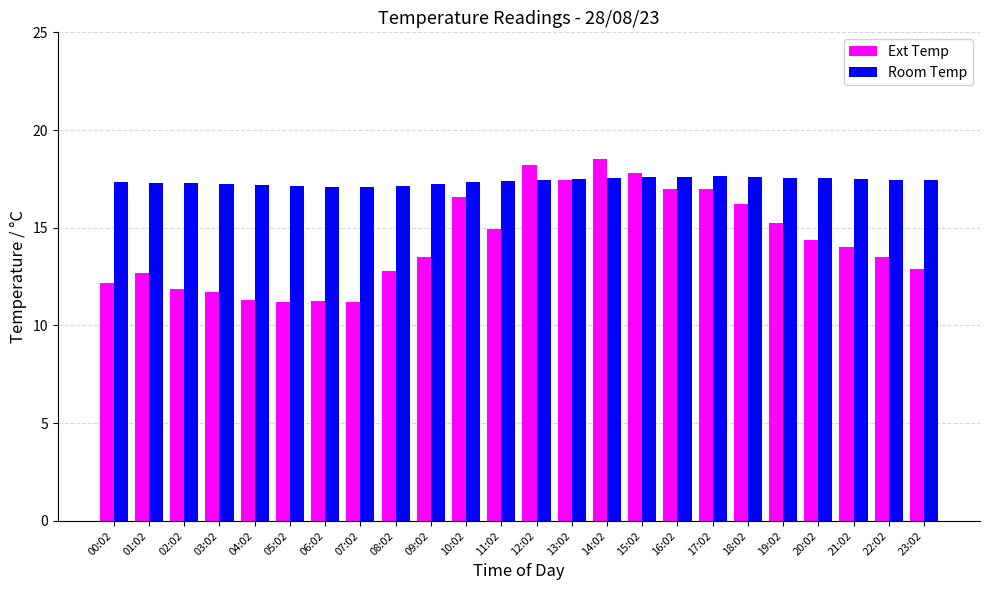

Between 05:02 and 23:02, which series saw the biggest shift?

Ext Temp